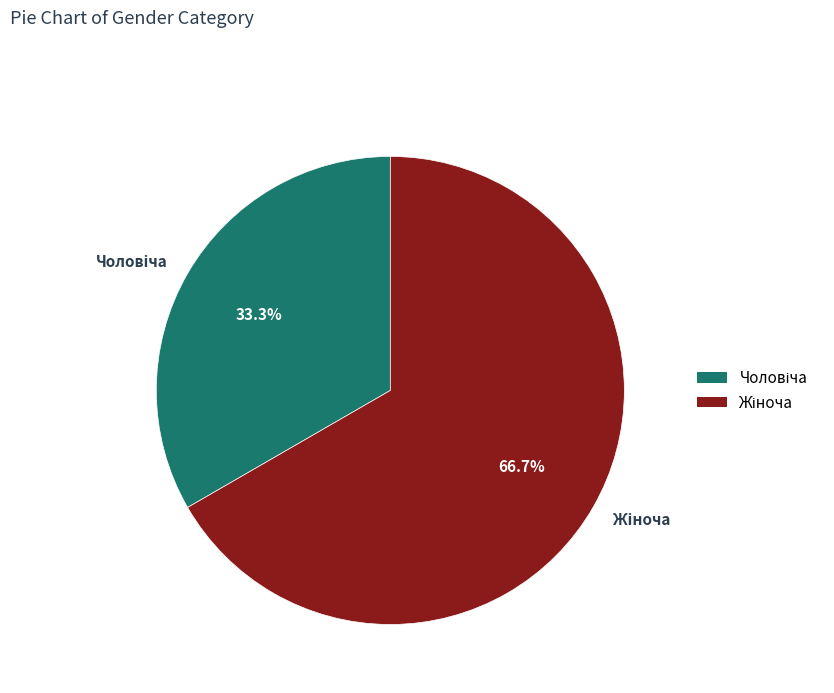

Does any single category account for the majority?

Yes